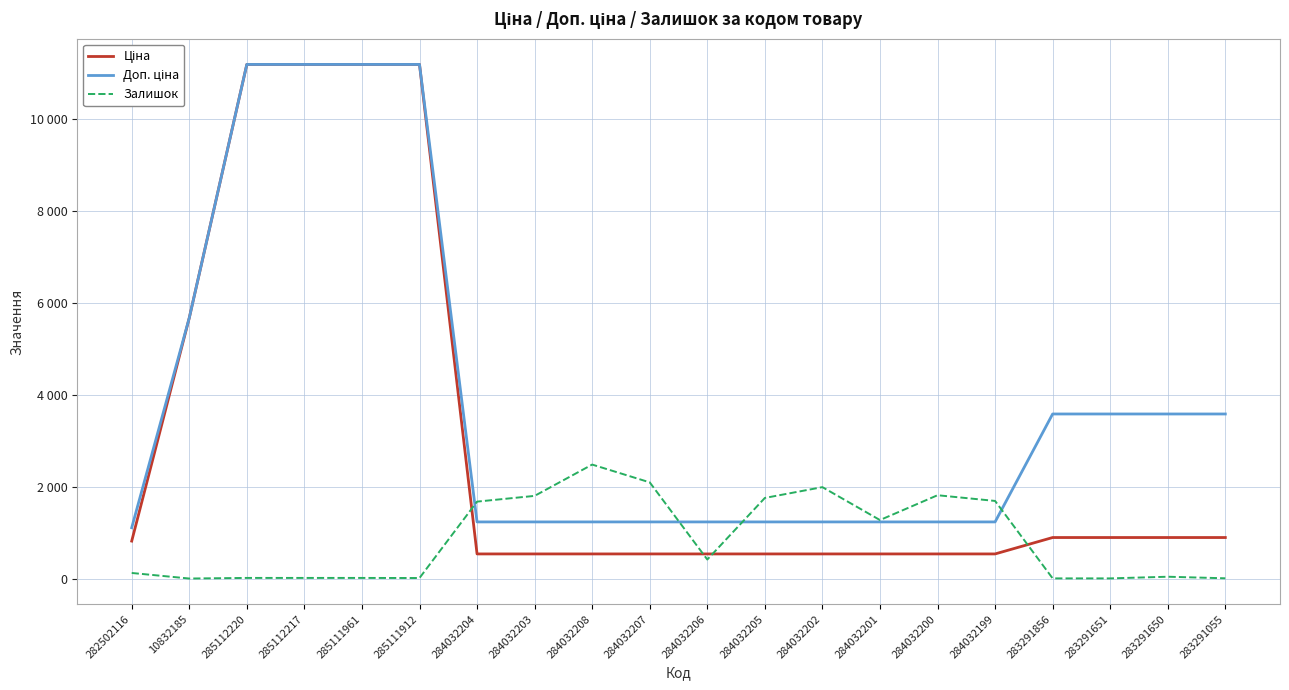

Does the chart have visible grid lines?

Yes